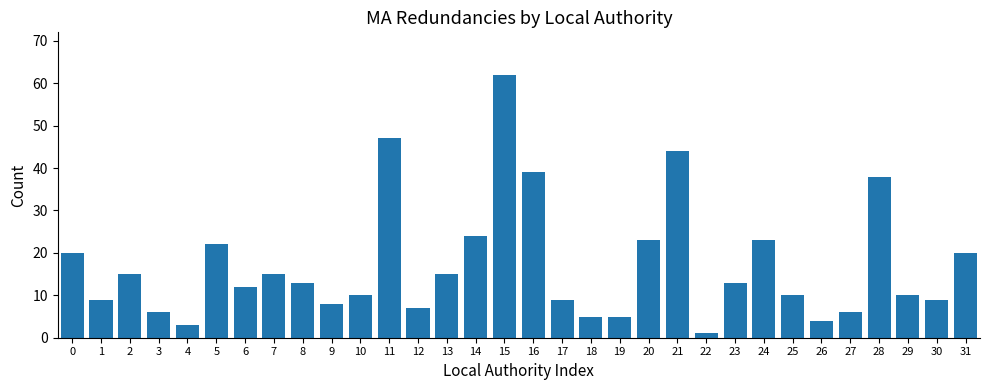

The chart shows a value of 71 at 11. True or false?

False